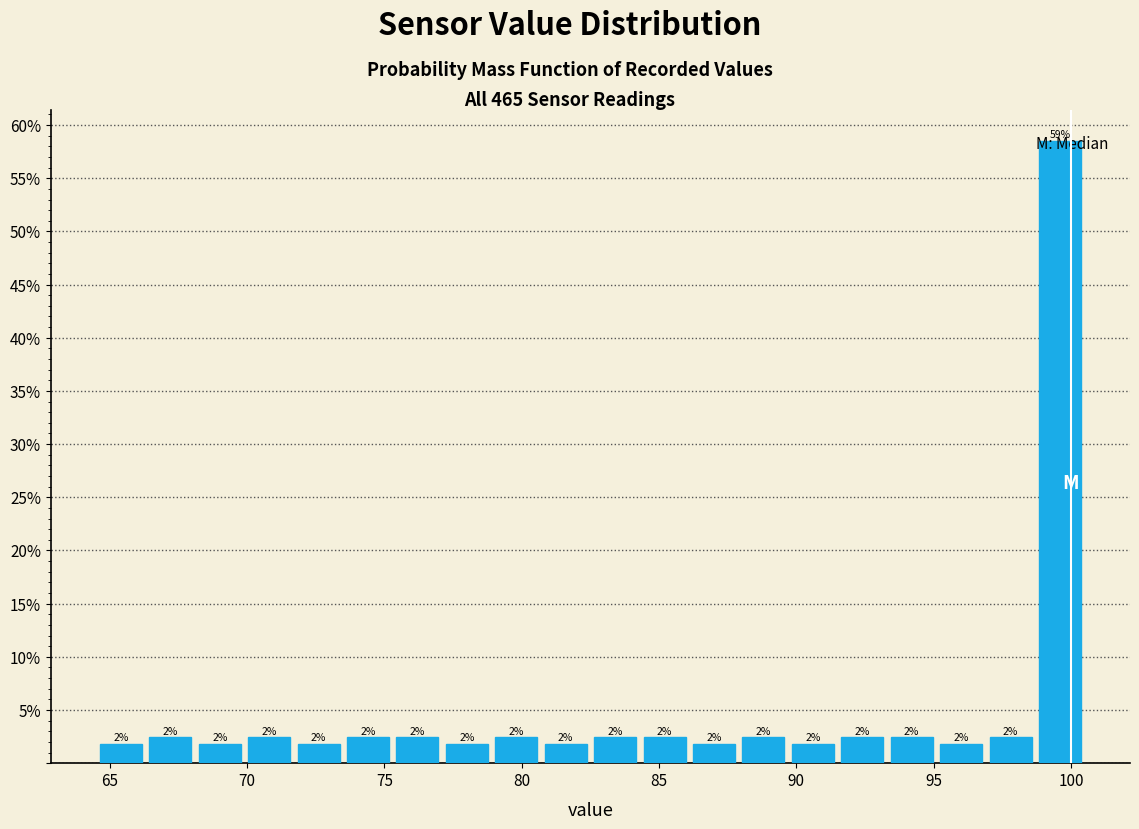

Around what value on the x-axis is the tallest bar? Give the approximate position of its centre, as read against the axis.

99.5